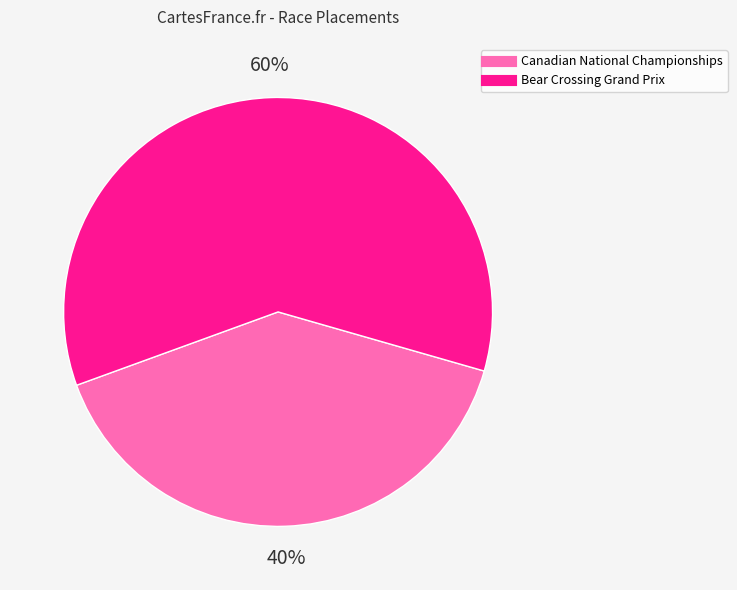

To the nearest percent, what is the combined percentage of Bear Crossing Grand Prix and Canadian National Championships?

100%